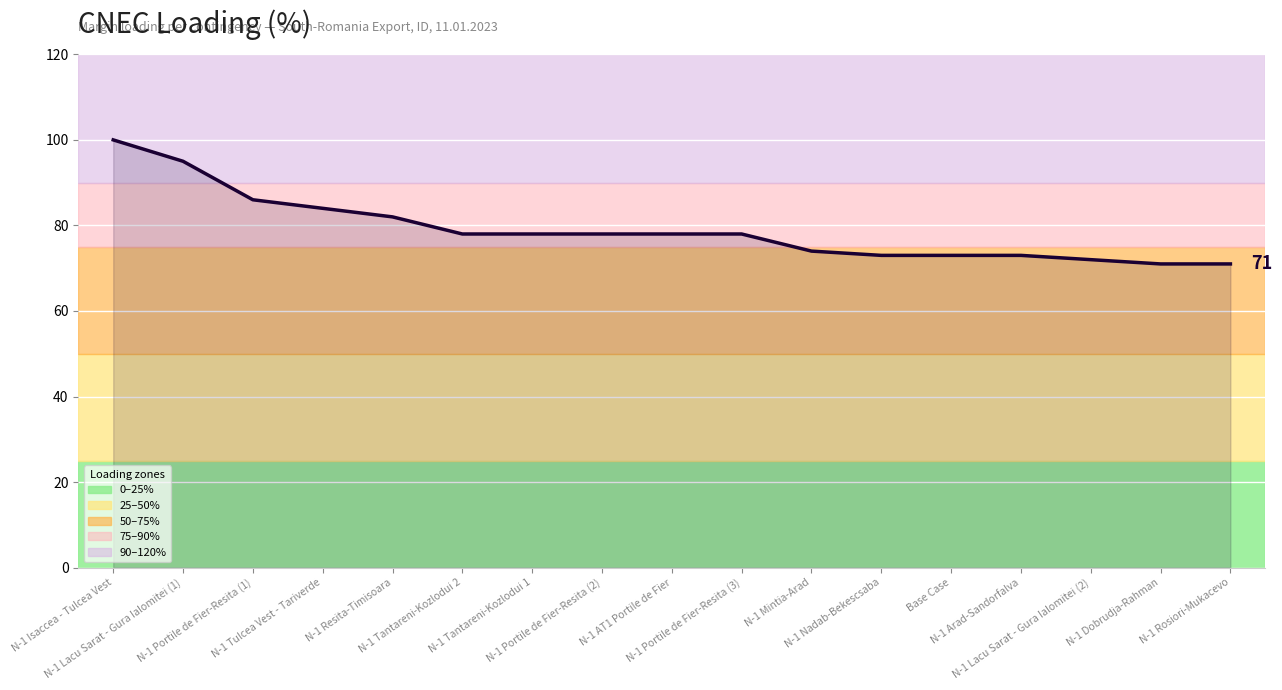

At which category does the chart reach its peak across all series?

N-1 Isaccea - Tulcea Vest